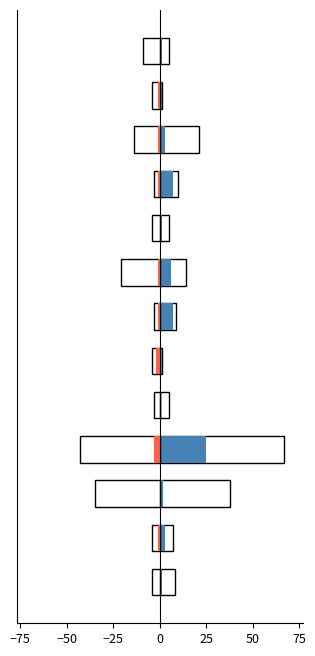

What is the total value across all series at 9?

13